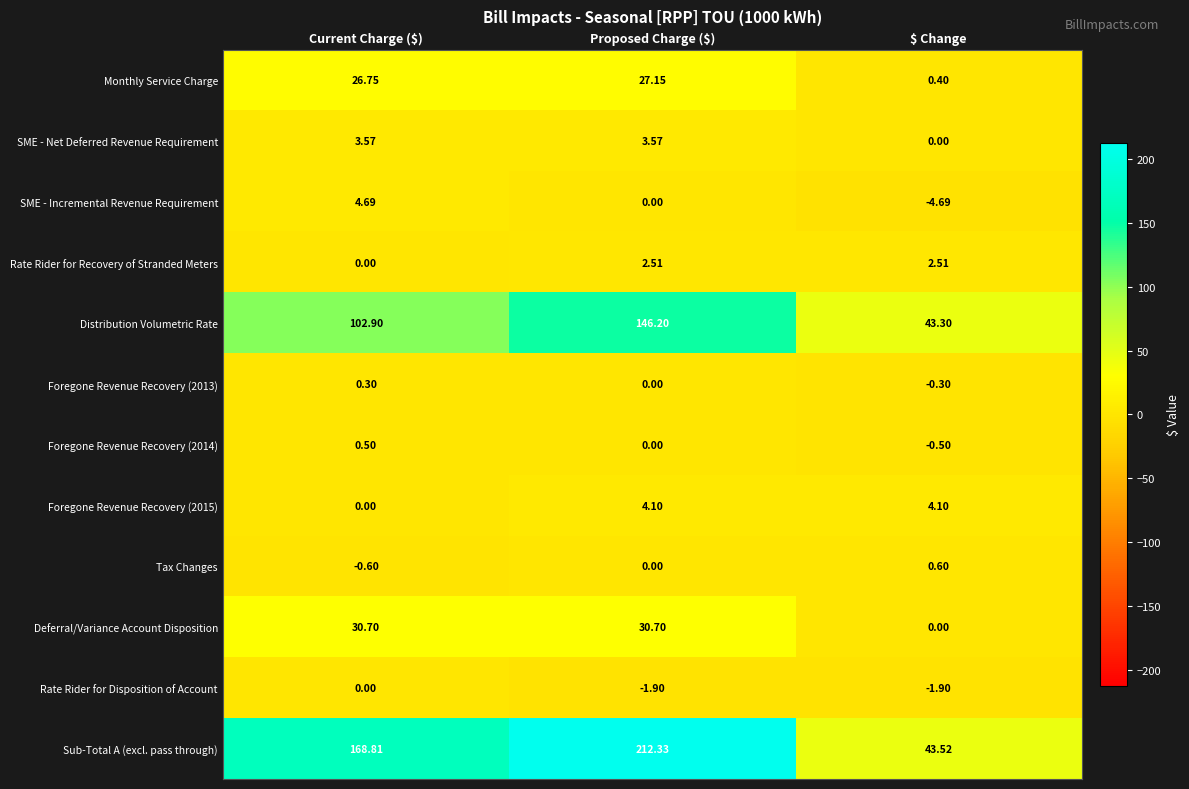

At which category is the sum across all series the highest?

Proposed Charge ($)